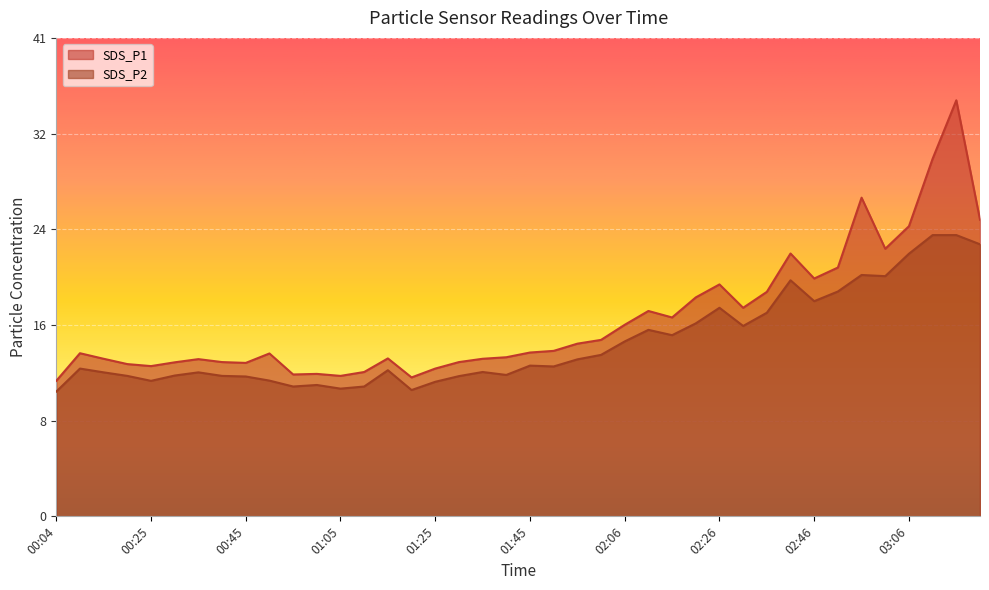

Reading left to right, extract all data points from this chart.

SDS_P1: 00:04=11.5	00:09=13.8	00:14=13.3	00:20=12.9	00:25=12.7	00:30=13.1	00:35=13.3	00:40=13.1	00:45=13.0	00:50=13.8	00:55=12.0	01:00=12.1	01:05=11.9	01:10=12.2	01:15=13.4	01:20=11.8	01:25=12.5	01:30=13.1	01:35=13.3	01:40=13.5	01:45=13.9	01:50=14.0	01:55=14.6	02:00=14.9	02:06=16.2	02:11=17.4	02:16=16.9	02:21=18.6	02:26=19.6	02:31=17.7	02:36=19.0	02:41=22.3	02:46=20.1	02:51=21.1	02:56=27.0	03:01=22.7	03:06=24.6	03:11=30.3	03:16=35.2	03:21=25.1
SDS_P2: 00:04=10.6	00:09=12.5	00:14=12.2	00:20=11.9	00:25=11.5	00:30=11.9	00:35=12.2	00:40=11.9	00:45=11.8	00:50=11.5	00:55=11.0	01:00=11.1	01:05=10.8	01:10=11.0	01:15=12.4	01:20=10.7	01:25=11.4	01:30=11.9	01:35=12.2	01:40=12.0	01:45=12.8	01:50=12.7	01:55=13.3	02:00=13.7	02:06=14.8	02:11=15.8	02:16=15.3	02:21=16.4	02:26=17.7	02:31=16.1	02:36=17.2	02:41=20.0	02:46=18.2	02:51=19.1	02:56=20.4	03:01=20.4	03:06=22.2	03:11=23.8	03:16=23.8	03:21=23.1